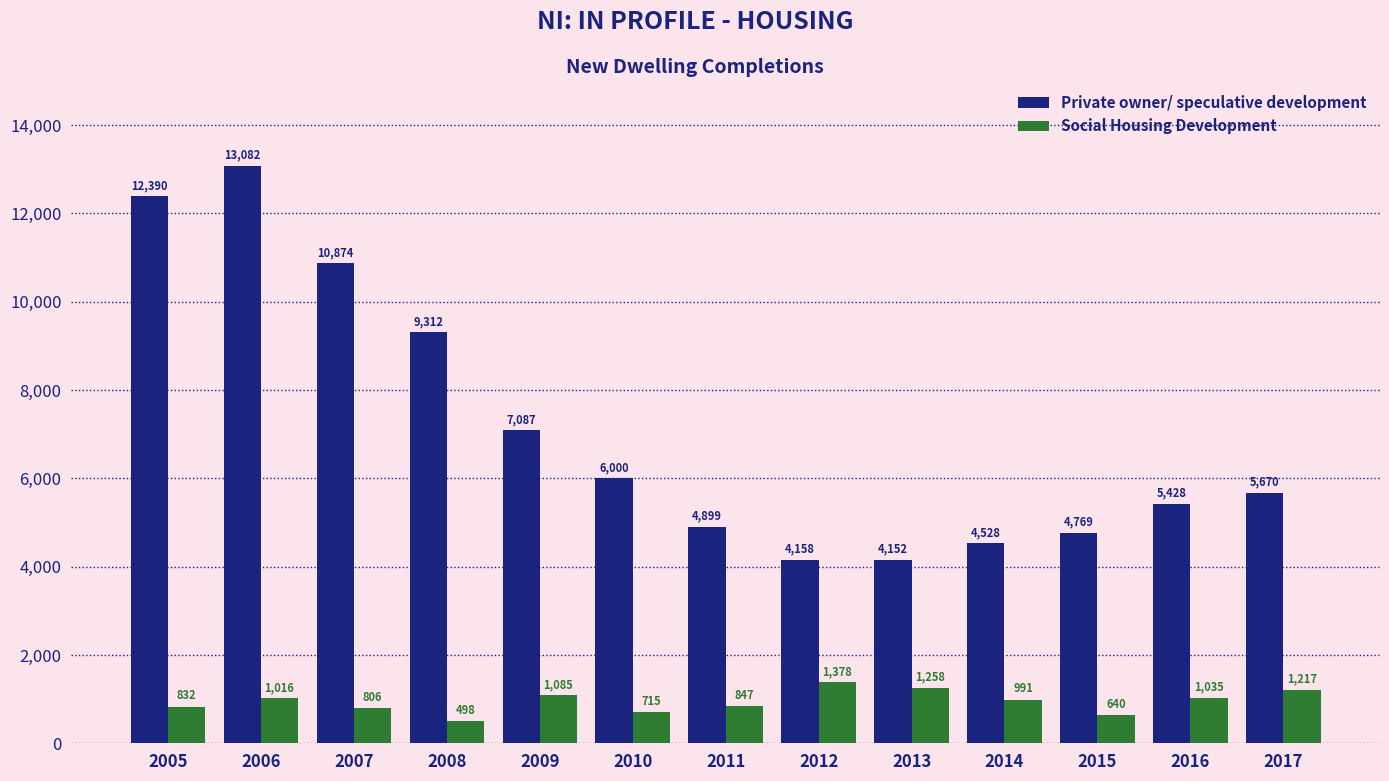

Which series has the largest range (max minus min)?

Private owner/ speculative development